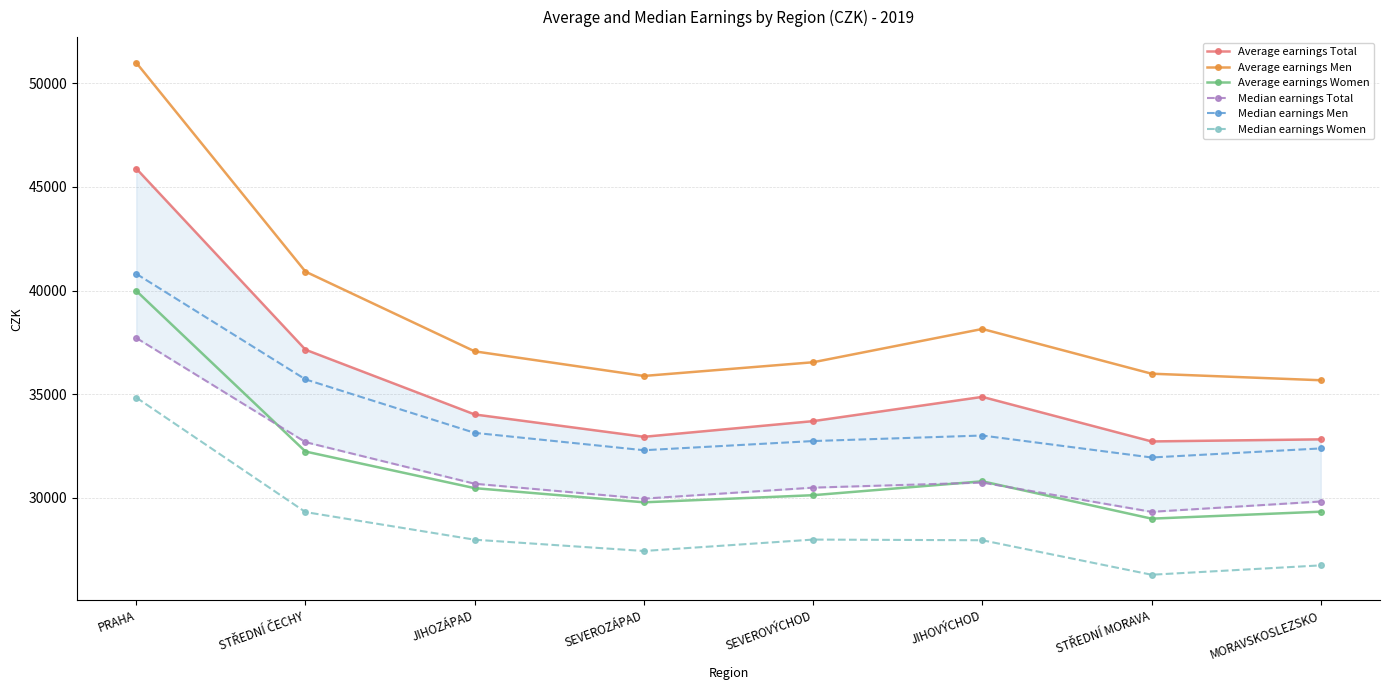

Which series changed the most between STŘEDNÍ MORAVA and MORAVSKOSLEZSKO?

Median earnings Total